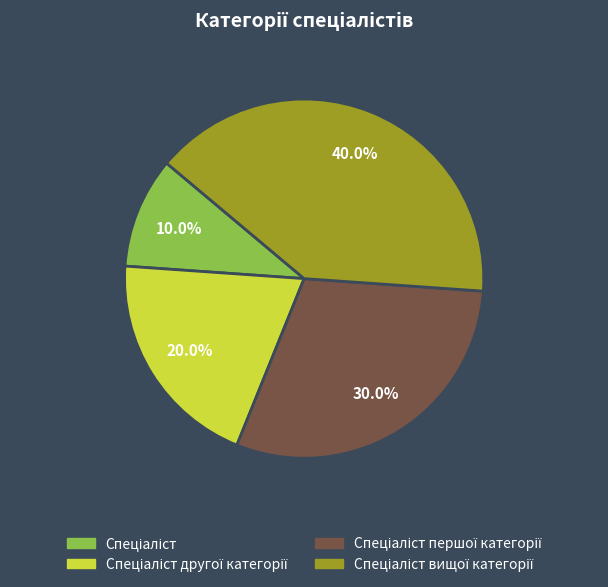

Is there a majority slice in this chart?

No